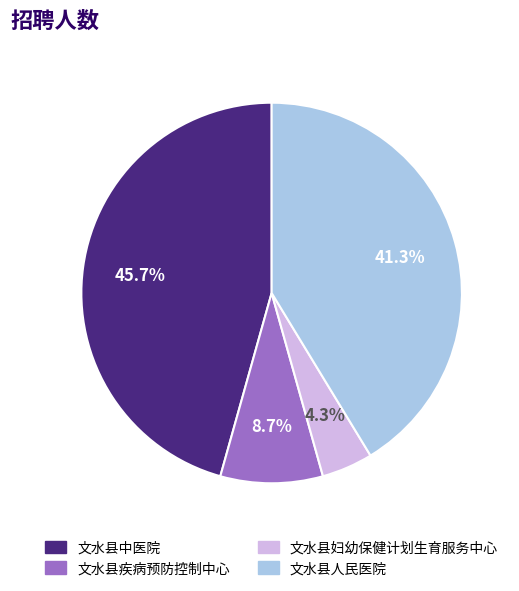

Which slice is the largest?

文水县中医院